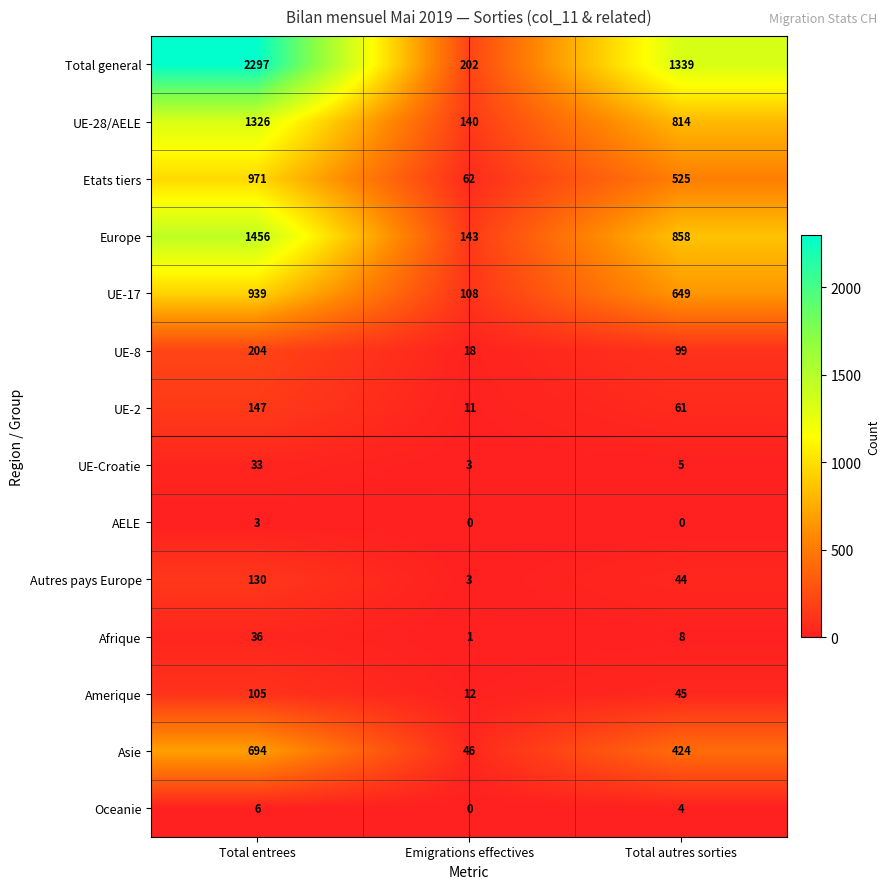

Between Total entrees and Total autres sorties, which series saw the biggest shift?

Total general